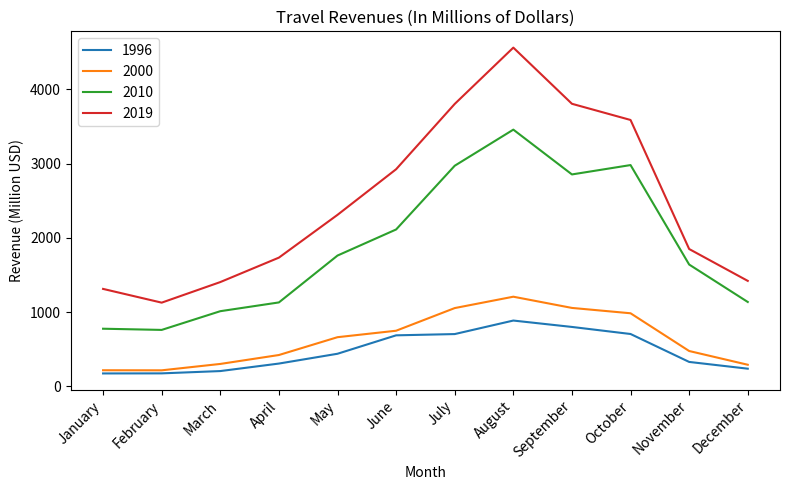

What is the smallest value displayed?

174